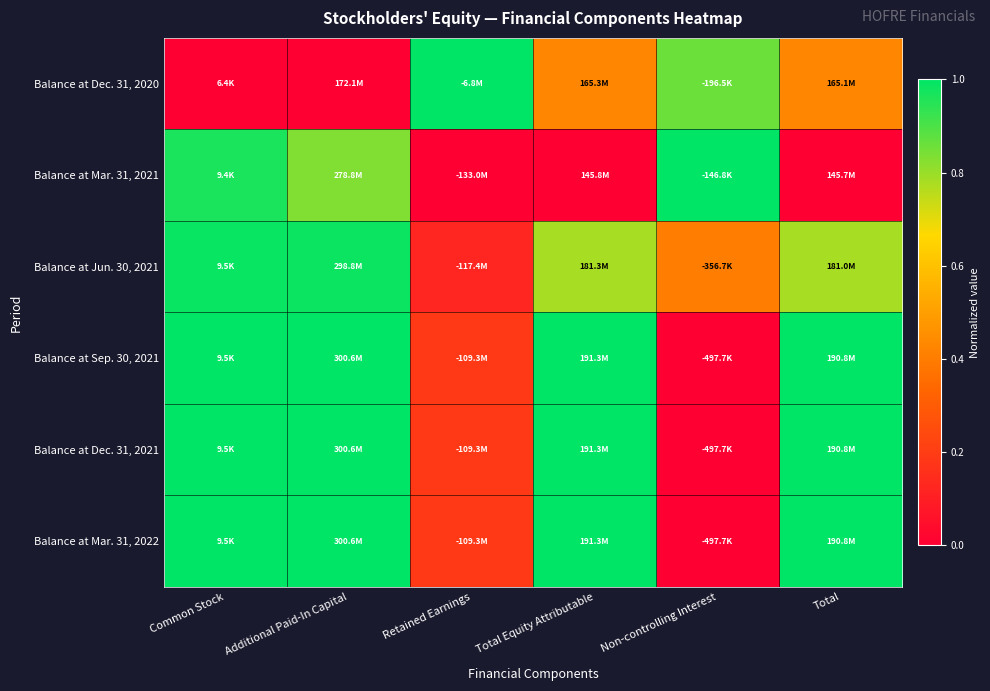

Reading left to right, what are all the values shown in this chart?

Balance at Dec. 31, 2020: Common Stock=0.0	Additional Paid-In Capital=0.0	Retained Earnings=1.0	Total Equity Attributable=0.4	Non-controlling Interest=0.9	Total=0.4
Balance at Mar. 31, 2021: Common Stock=1.0	Additional Paid-In Capital=0.8	Retained Earnings=0.0	Total Equity Attributable=0.0	Non-controlling Interest=1.0	Total=0.0
Balance at Jun. 30, 2021: Common Stock=1.0	Additional Paid-In Capital=1.0	Retained Earnings=0.1	Total Equity Attributable=0.8	Non-controlling Interest=0.4	Total=0.8
Balance at Sep. 30, 2021: Common Stock=1.0	Additional Paid-In Capital=1.0	Retained Earnings=0.2	Total Equity Attributable=1.0	Non-controlling Interest=0.0	Total=1.0
Balance at Dec. 31, 2021: Common Stock=1.0	Additional Paid-In Capital=1.0	Retained Earnings=0.2	Total Equity Attributable=1.0	Non-controlling Interest=0.0	Total=1.0
Balance at Mar. 31, 2022: Common Stock=1.0	Additional Paid-In Capital=1.0	Retained Earnings=0.2	Total Equity Attributable=1.0	Non-controlling Interest=0.0	Total=1.0